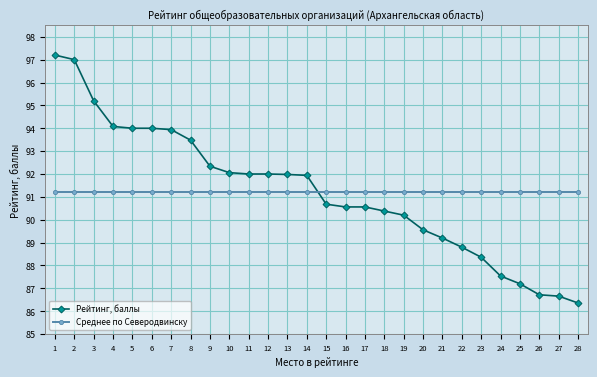

Which series changed the most between 22 and 26?

Рейтинг, баллы